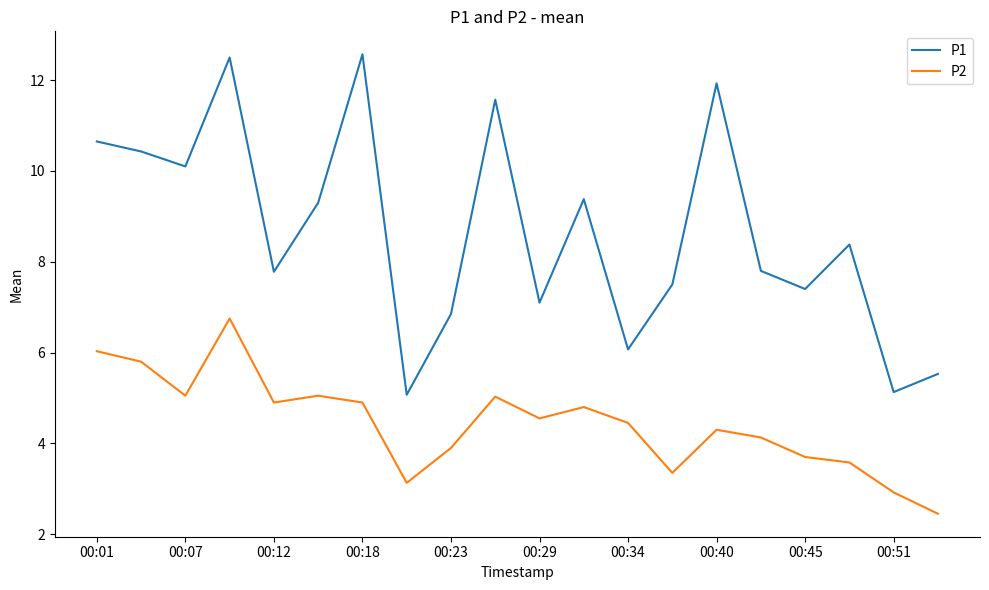

True or false: P1 and P2 cross at least once.

False